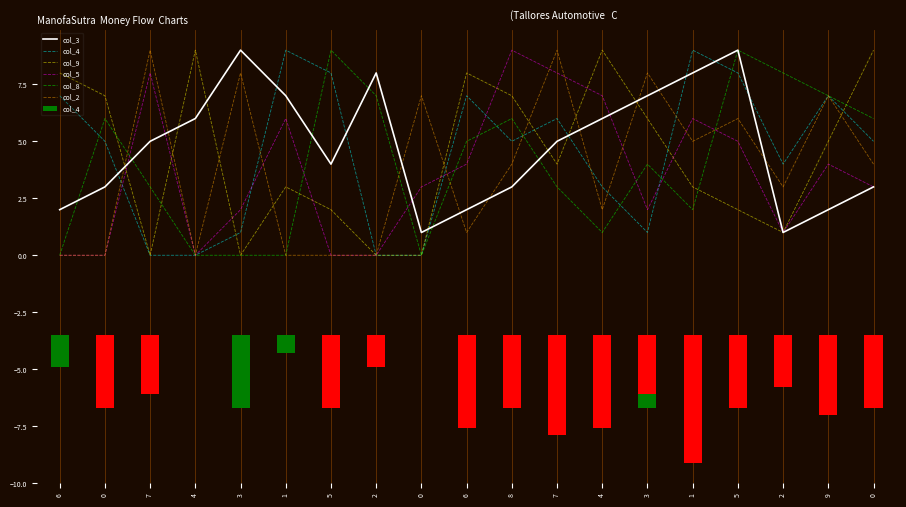

What is the difference between the maximum and minimum values in the col_8 series?

9